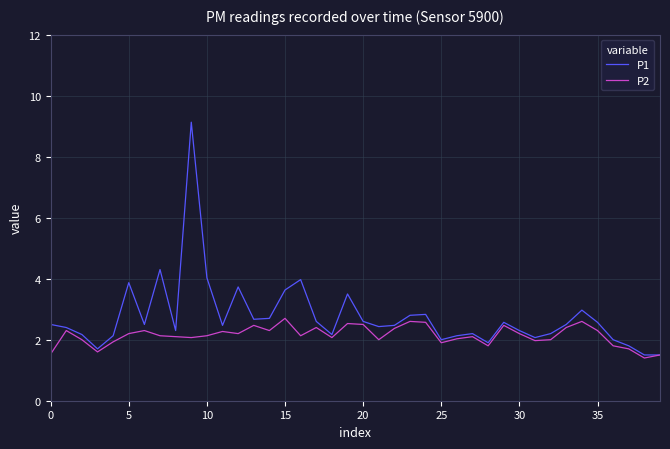

What is the smallest value displayed?

1.4